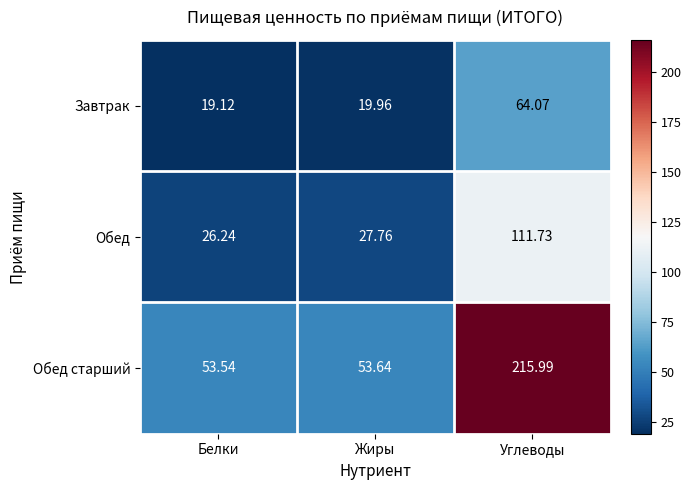

Rank the series at Углеводы from highest to lowest value.

Обед старший, Обед, Завтрак